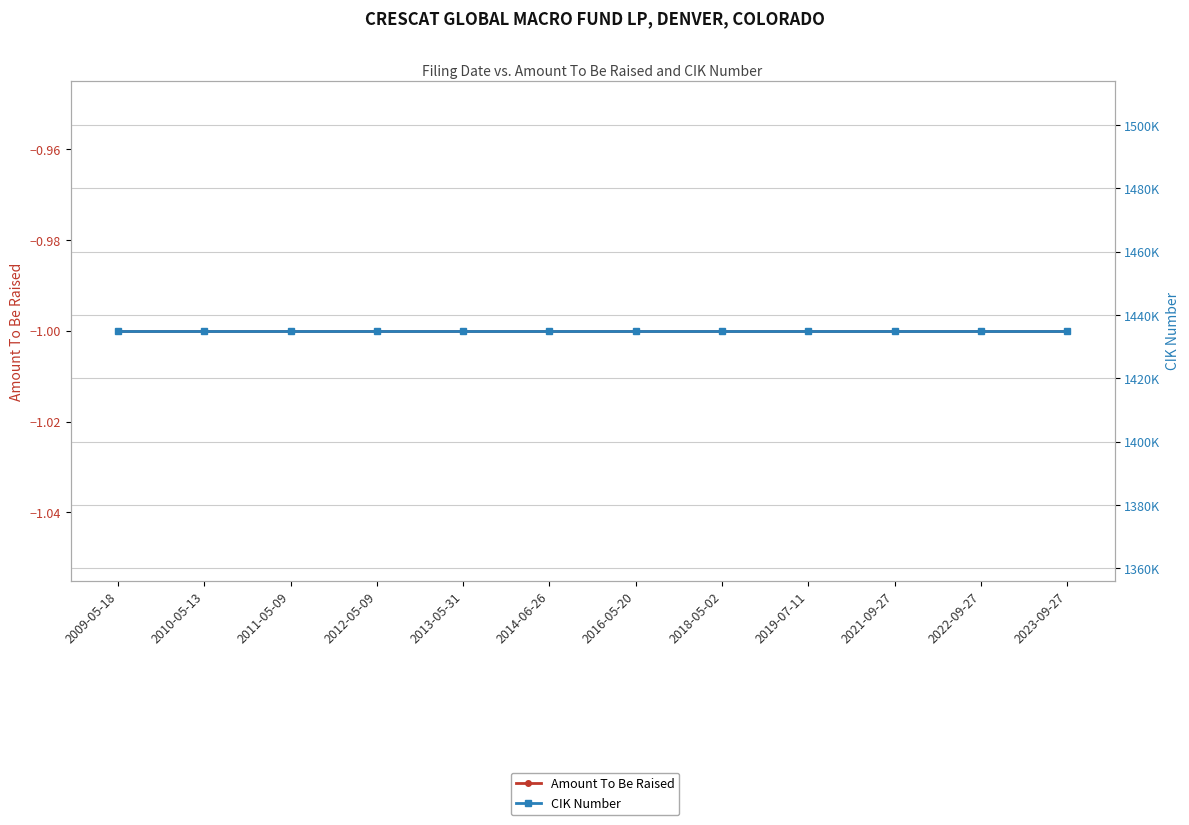

Which category has the highest value in the CIK Number series?

2009-05-18